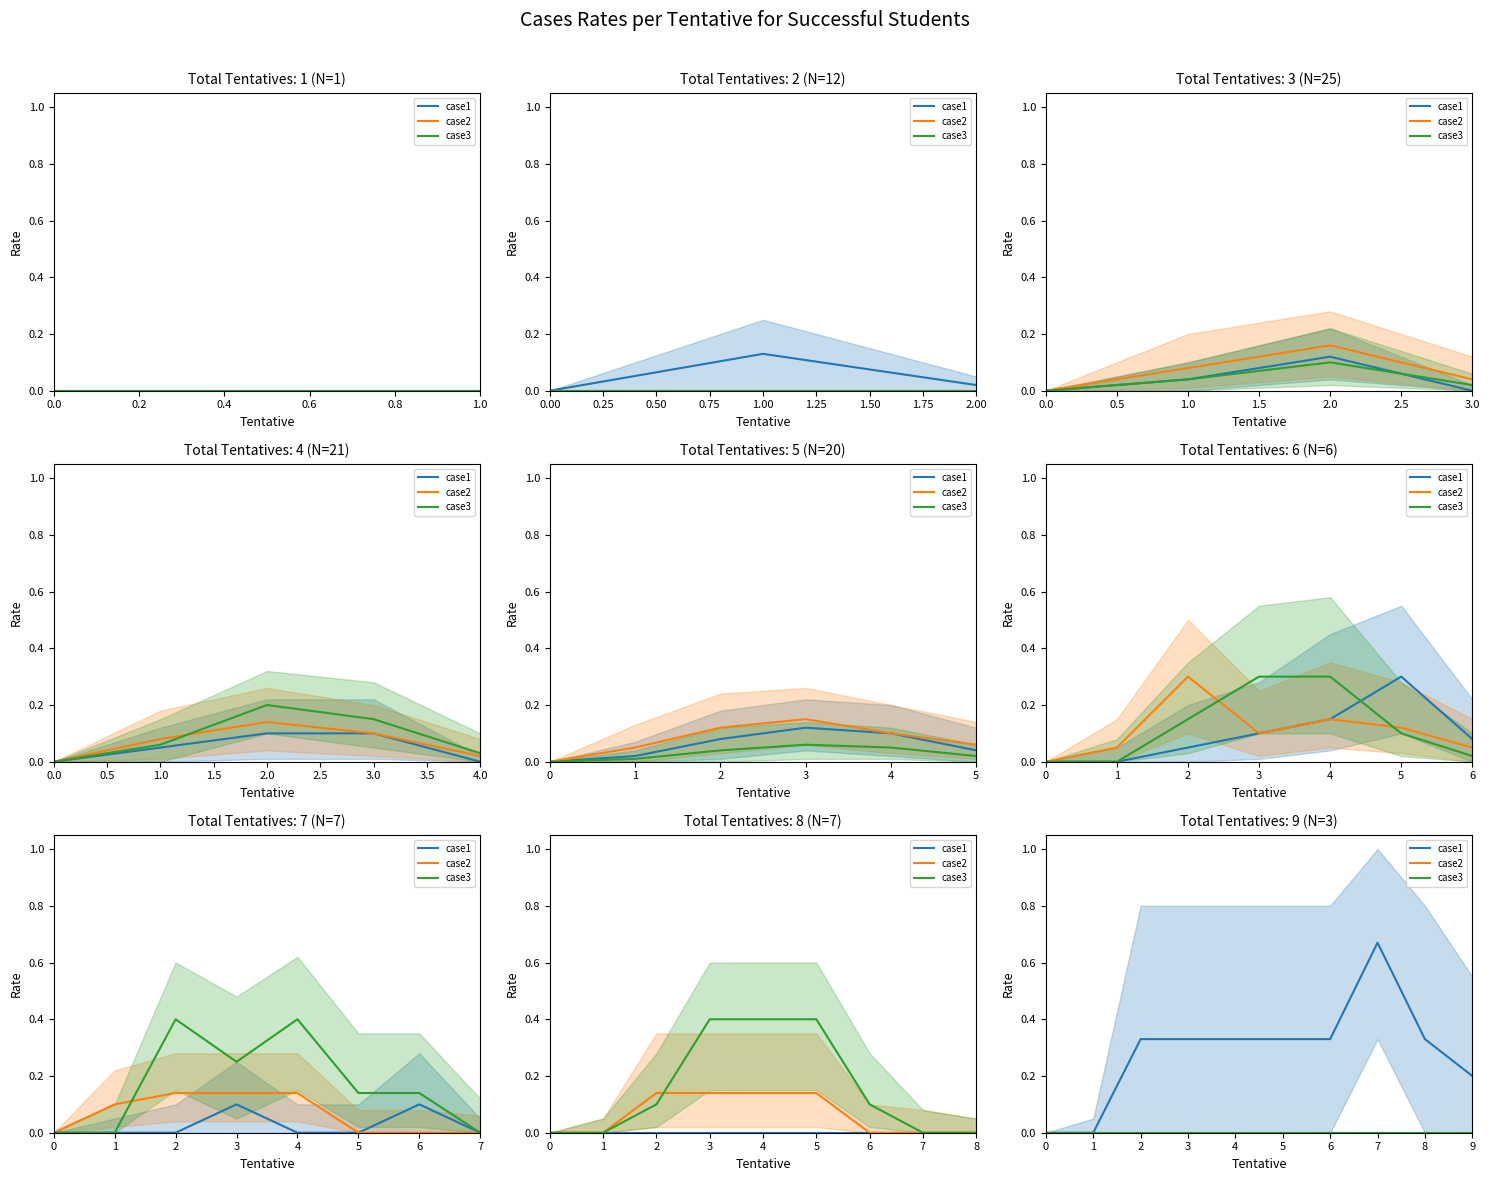

Does the chart have visible grid lines?

No